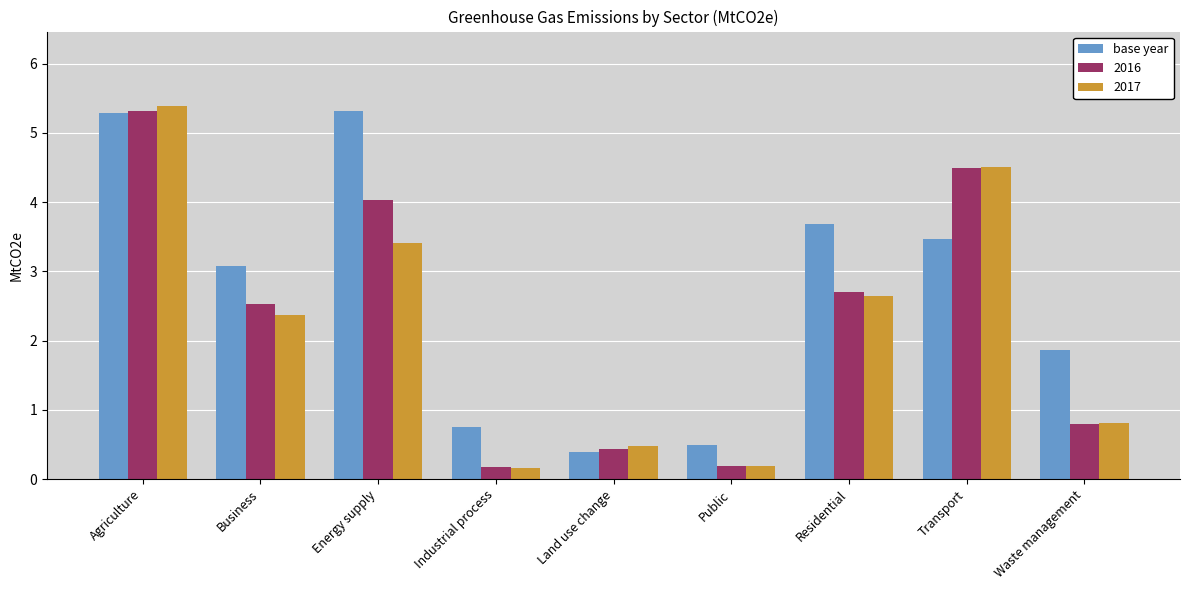

Are the bars horizontal?

No